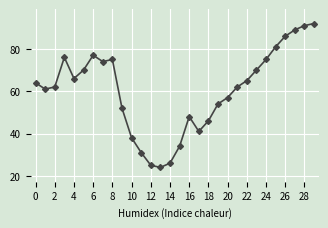

What is the smallest value displayed?

24